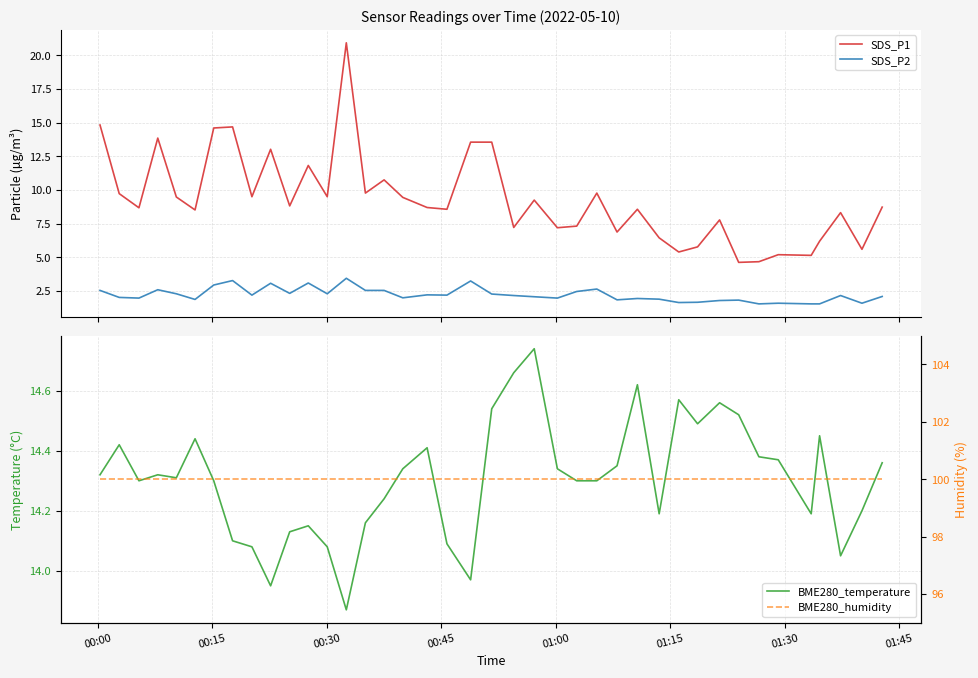

True or false: SDS_P2 and SDS_P1 intersect in this chart.

False